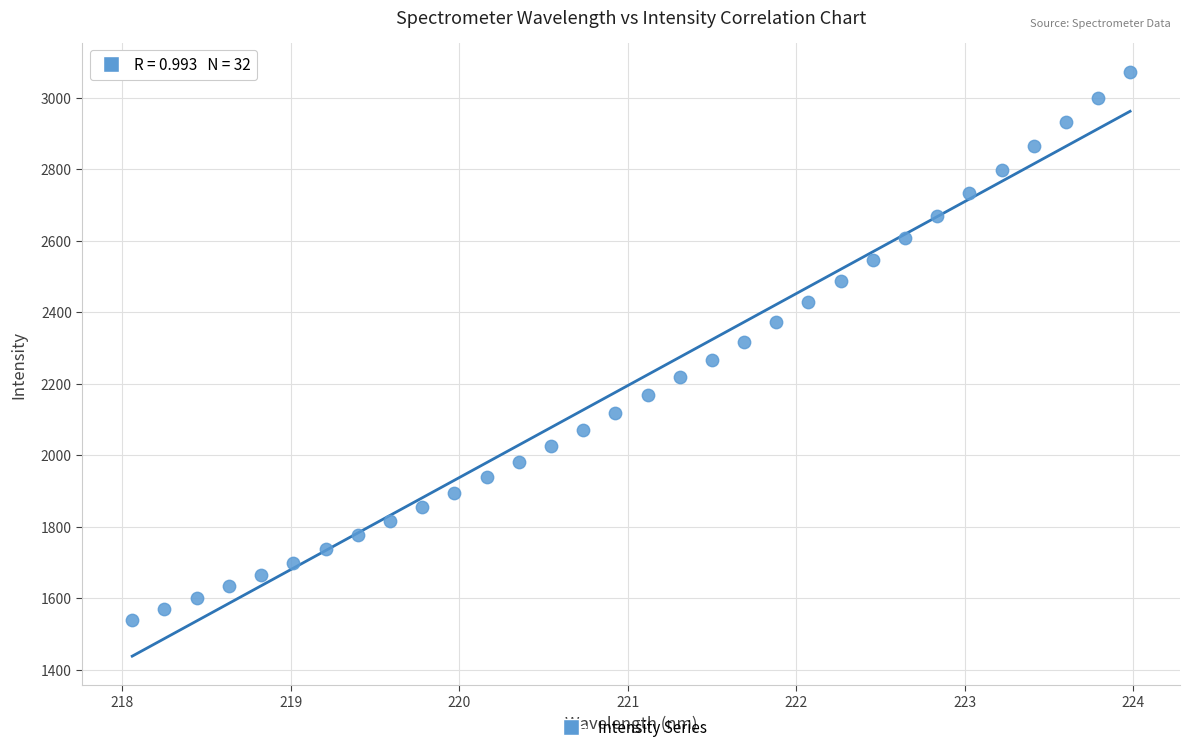

What is the range of X values (max minus min)?

5.9